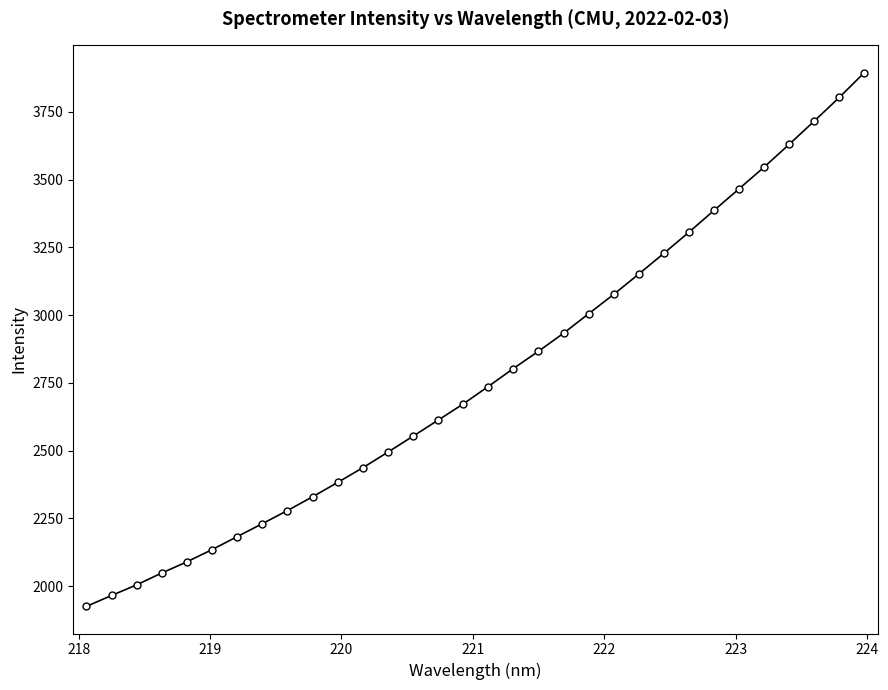

Does the chart have visible grid lines?

No